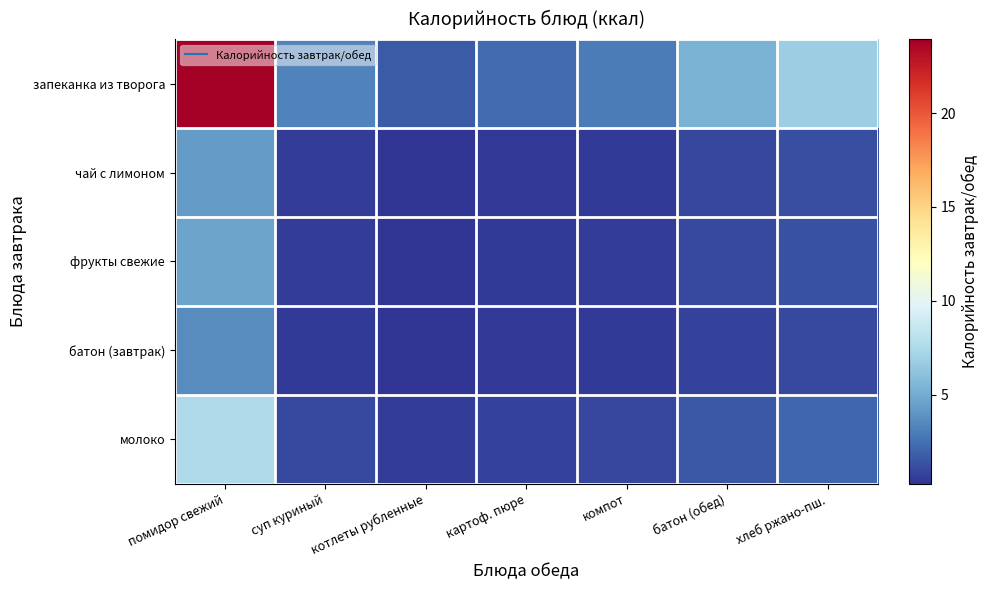

What is the maximum value shown in the chart?

23.9